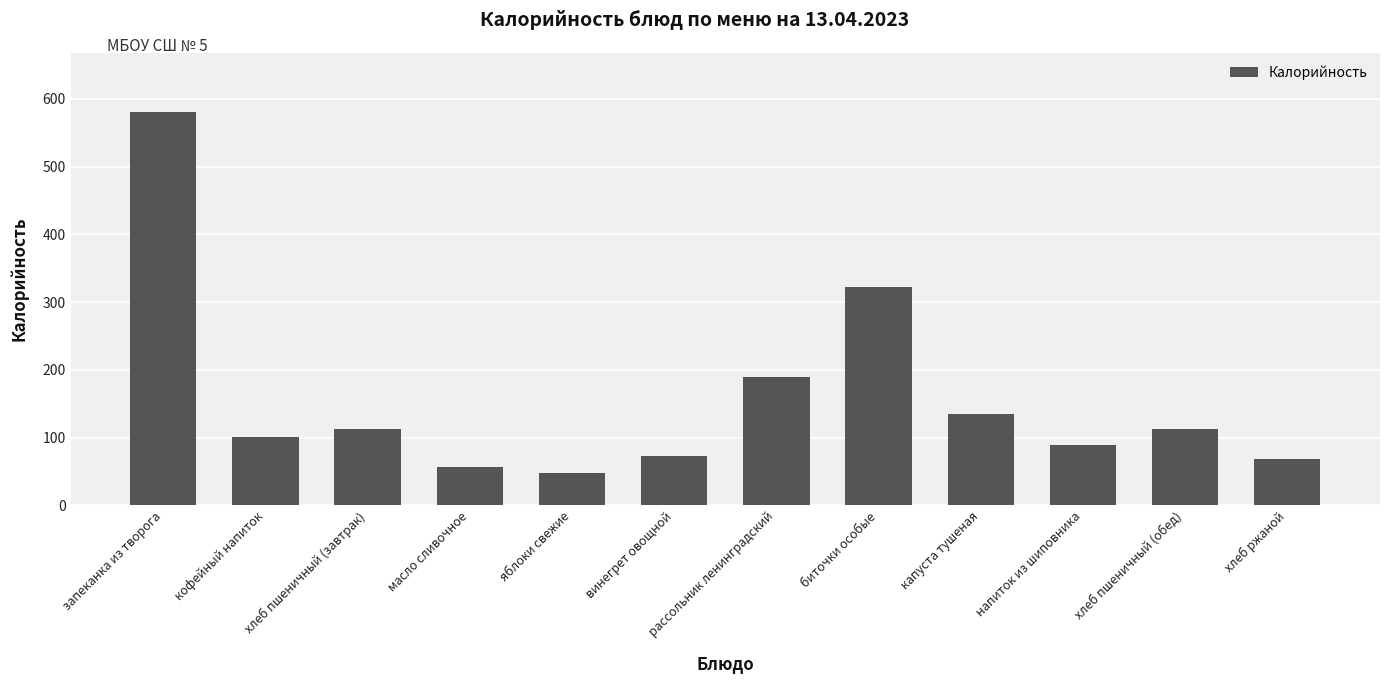

Reading left to right, what are all the values shown in this chart?

580.5	100.6	113.2	56.6	47.0	73.2	188.7	321.8	135.2	88.2	113.2	69.0